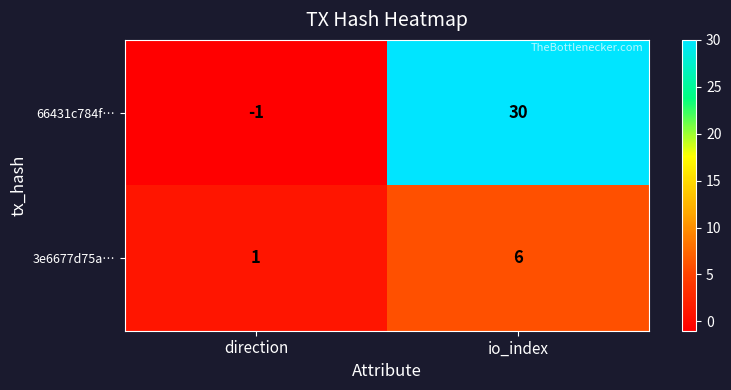

Rank the series by their average value, from highest to lowest.

66431c784f…, 3e6677d75a…